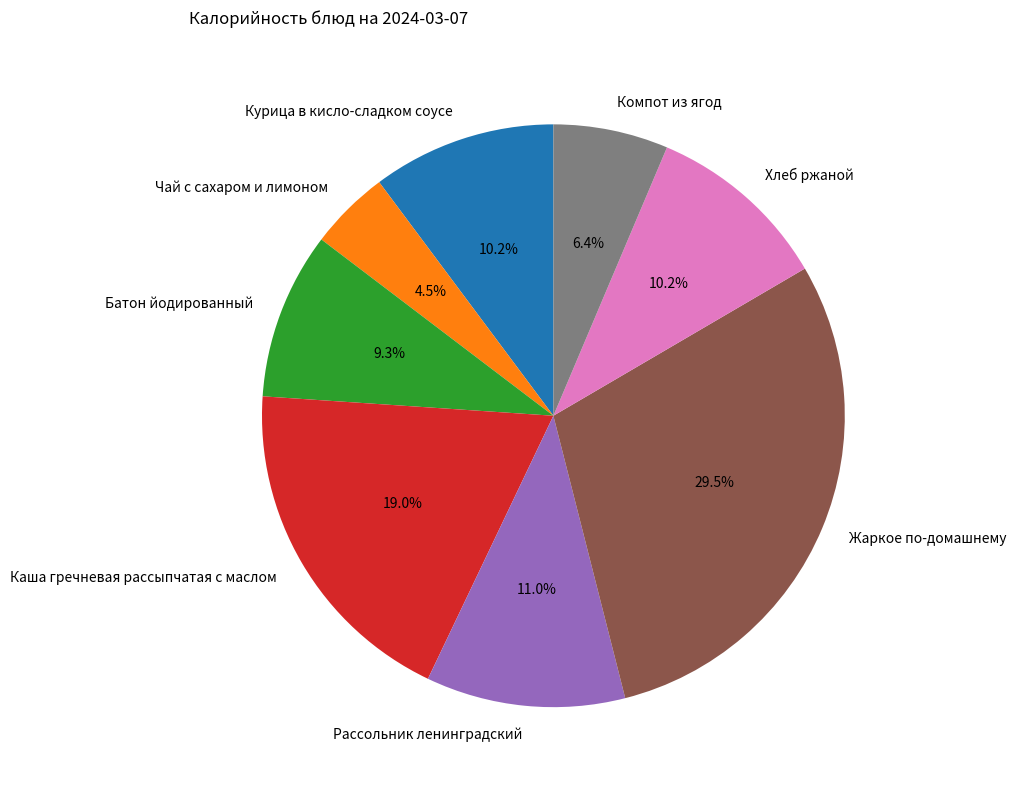

Does any single category account for the majority?

No